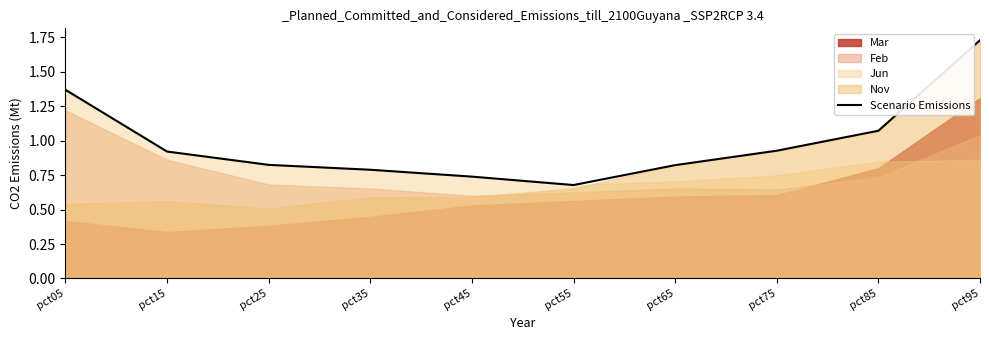

What is the value of the 1st point from the left?

1.4